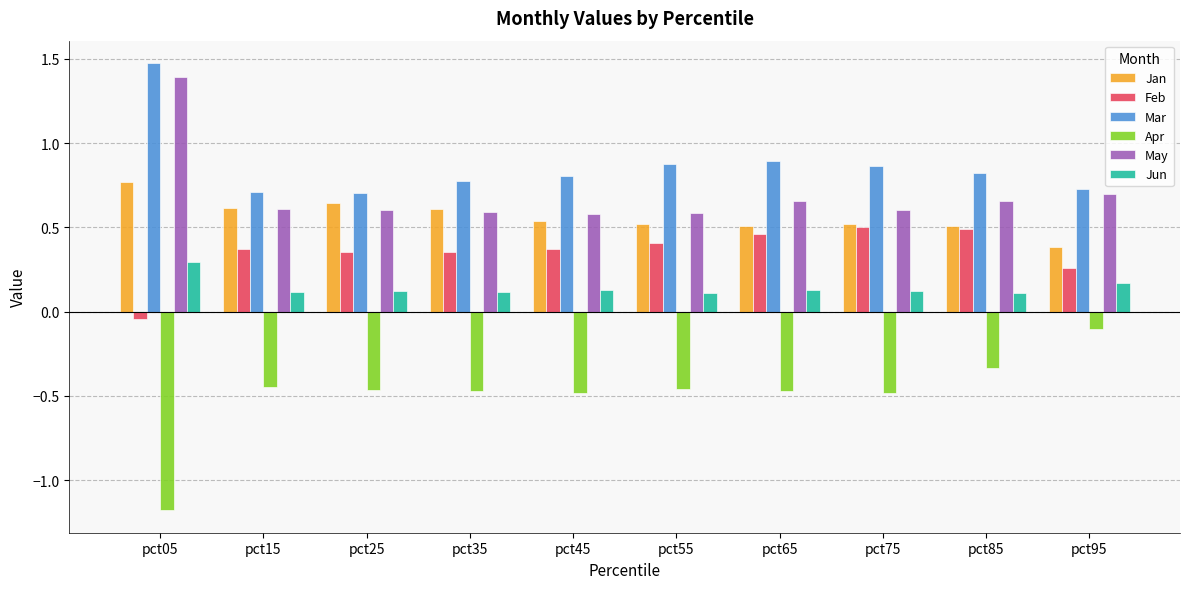

True or false: Jan has a value of 1.2 at pct05.

False